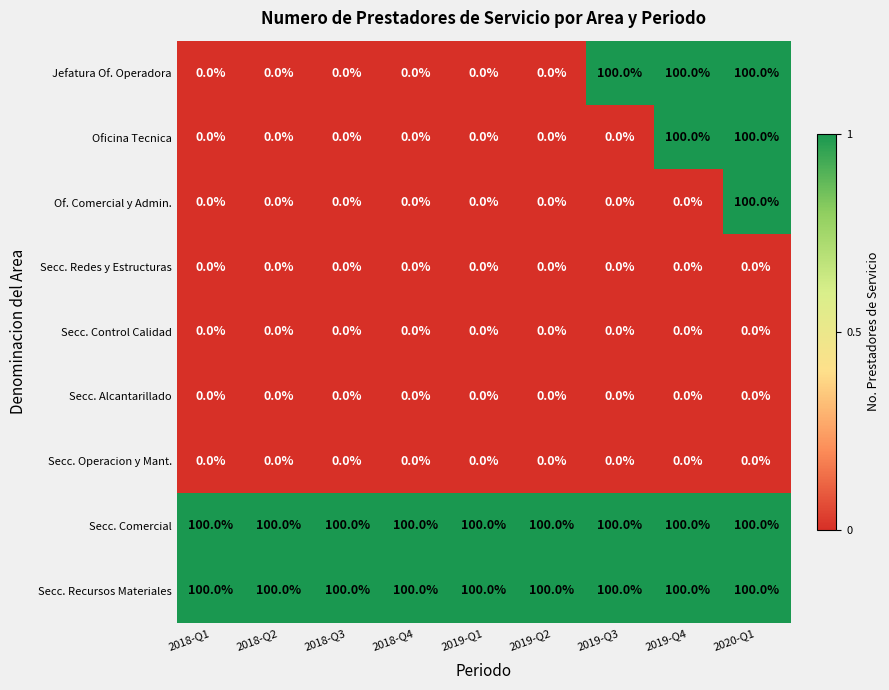

At which category is the sum across all series the highest?

2020-Q1